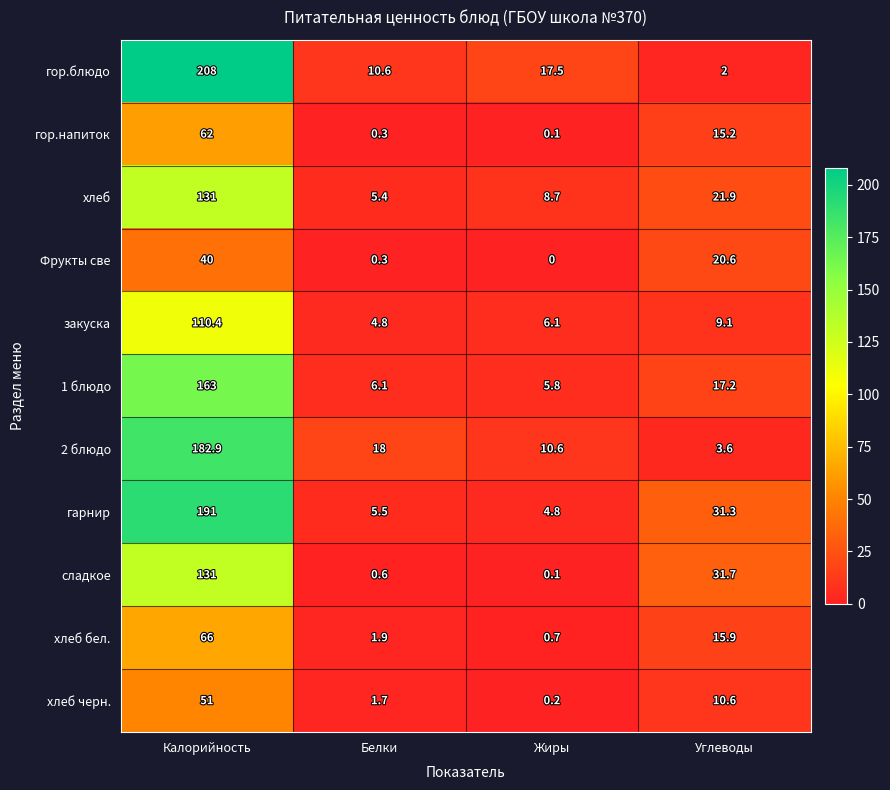

What is the total value across all series at Калорийность?

1336.3